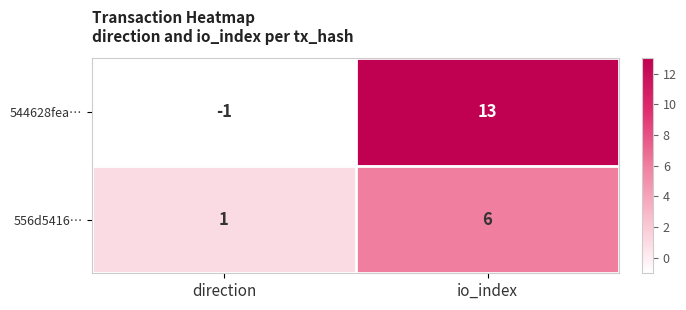

What value does the 544628fea… series have at io_index, to the nearest 10?

10